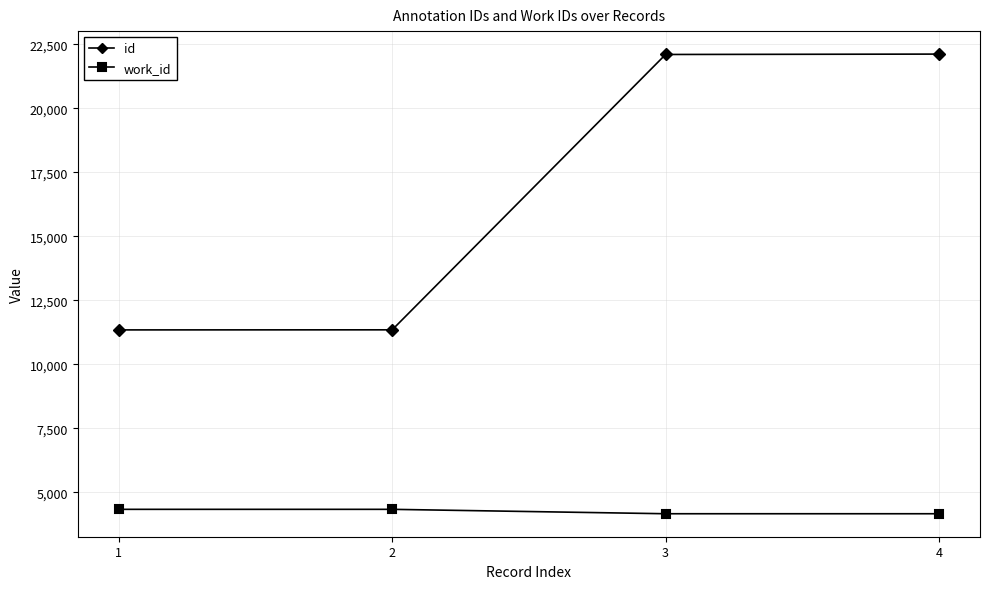

The work_id series shows 6155 at 2. True or false?

False